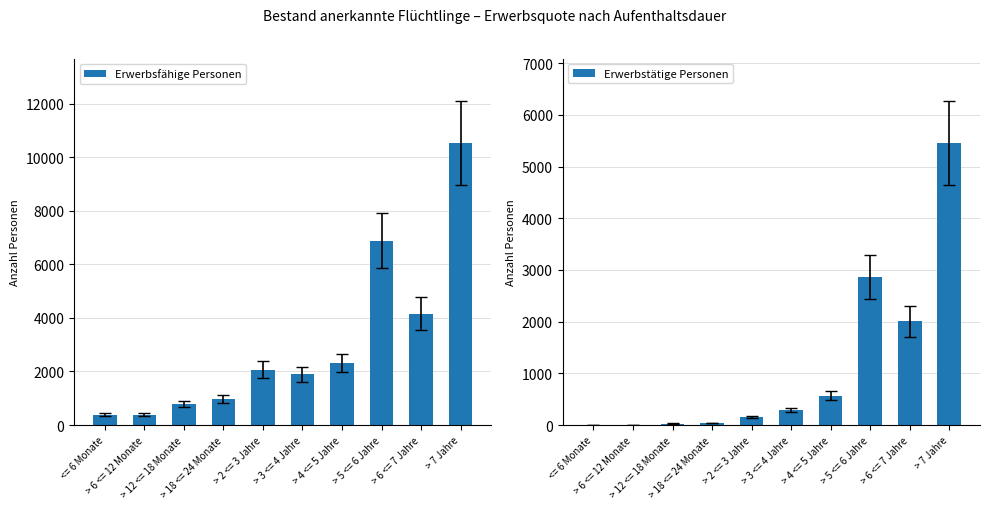

List the series in order of their peak value, highest first.

Erwerbsfähige Personen, Erwerbstätige Personen